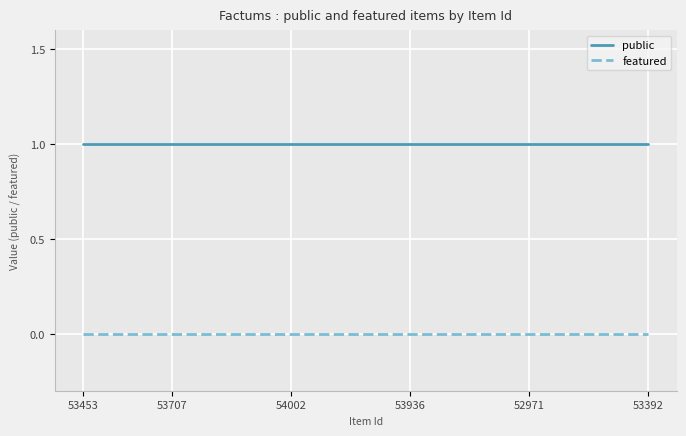

What is the average value of the public series?

1